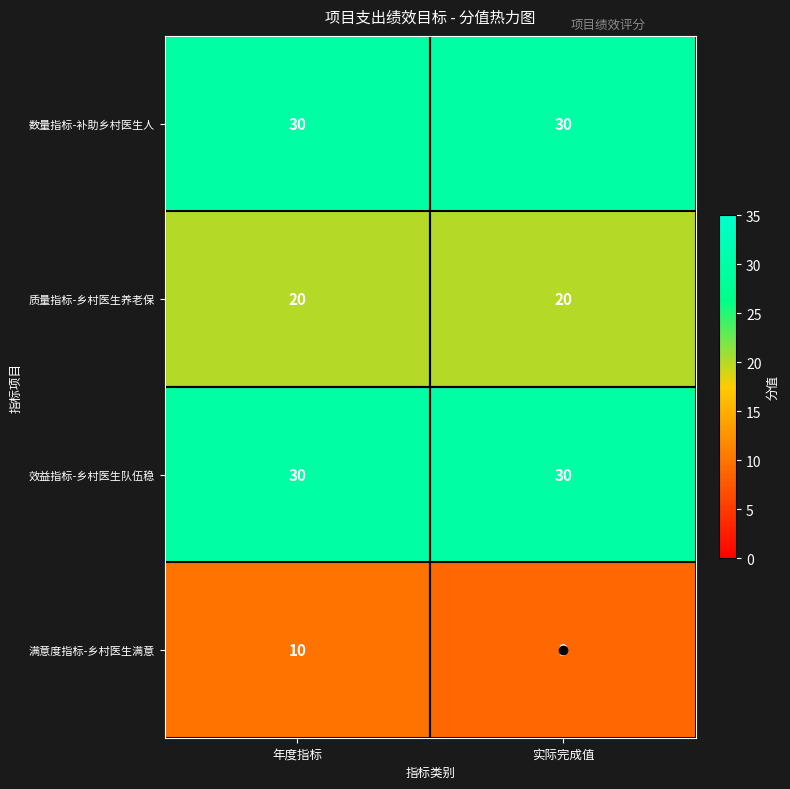

Is it true that 数量指标-补助乡村医生人 equals 48 at 年度指标?

False